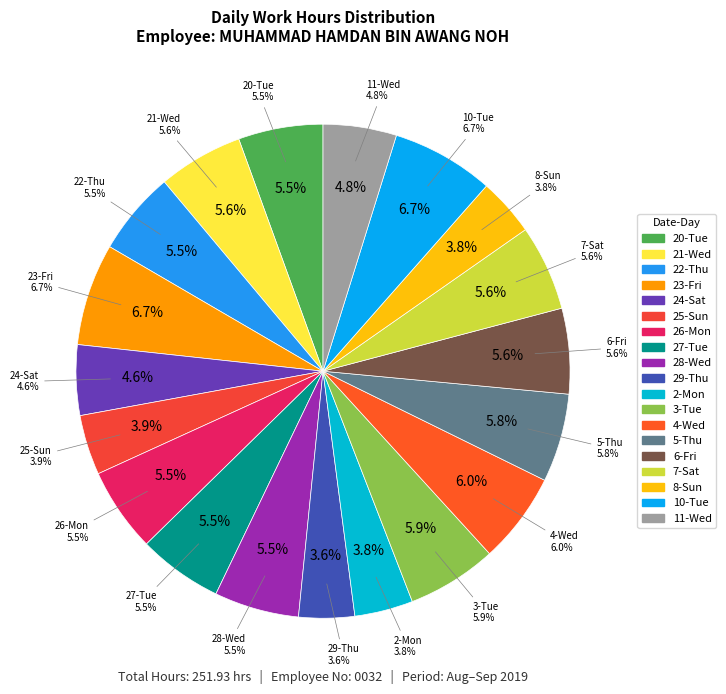

Does any single category account for the majority?

No